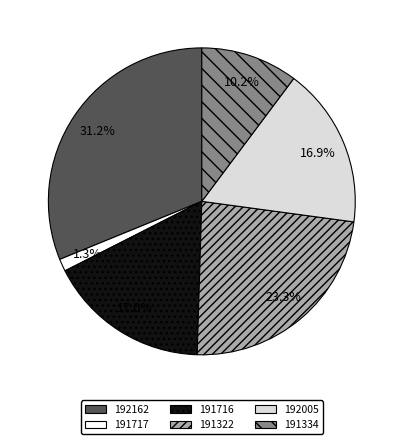

To the nearest percent, what percentage of the pie is 192162?

31%